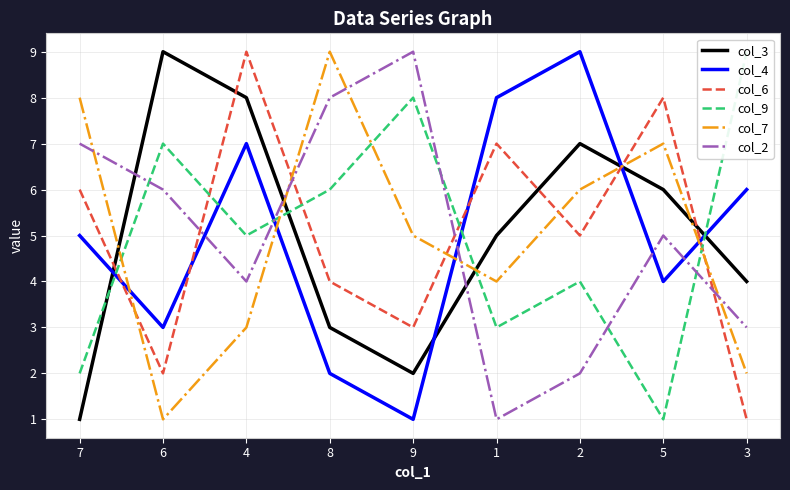

What are all the series names shown in the legend?

col_3, col_4, col_6, col_9, col_7, col_2